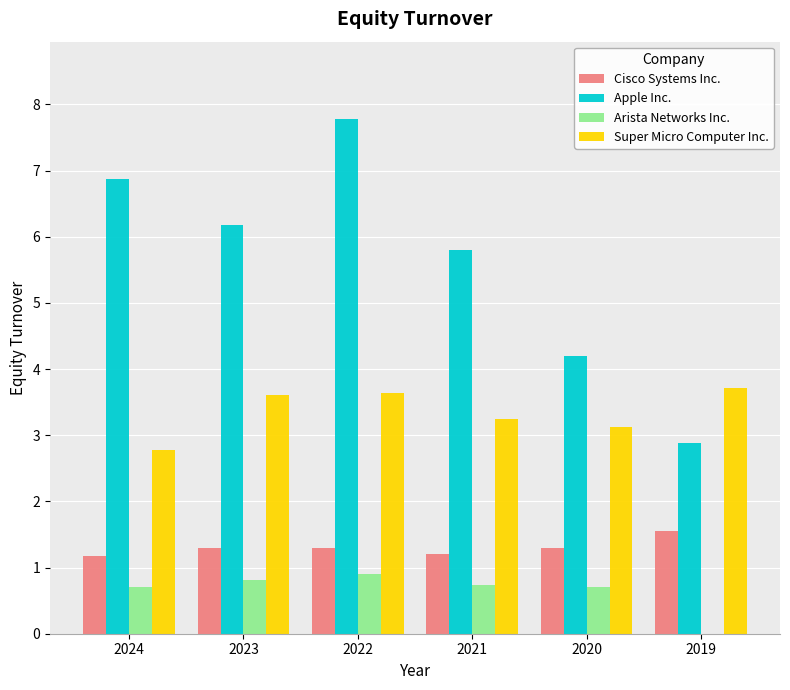

Are the bars horizontal?

No